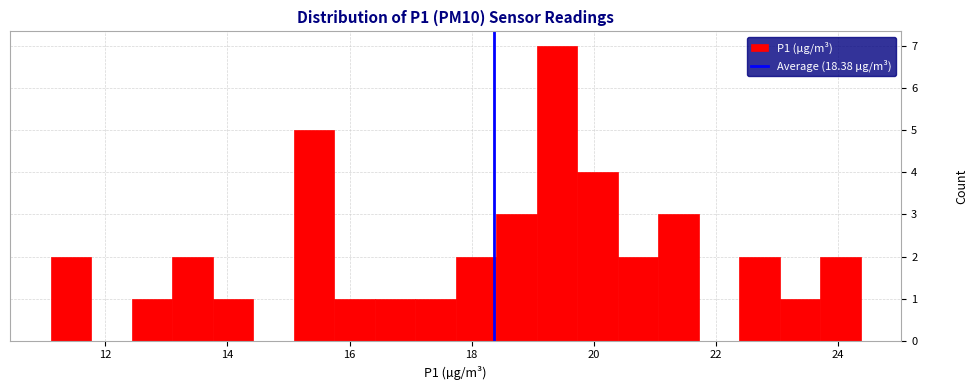

Read against the x-axis, roughly where is the centre of the tallest bar?

19.4